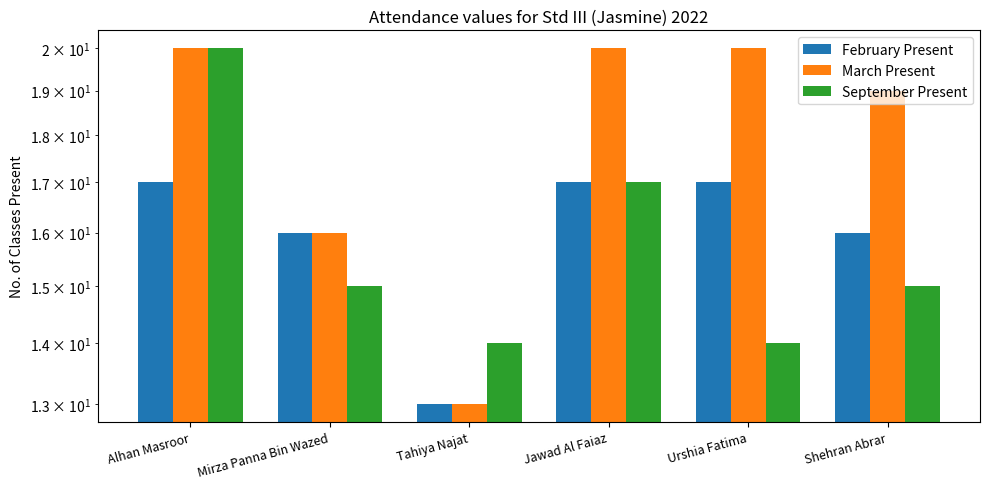

Read the February Present value at Shehran Abrar.

16